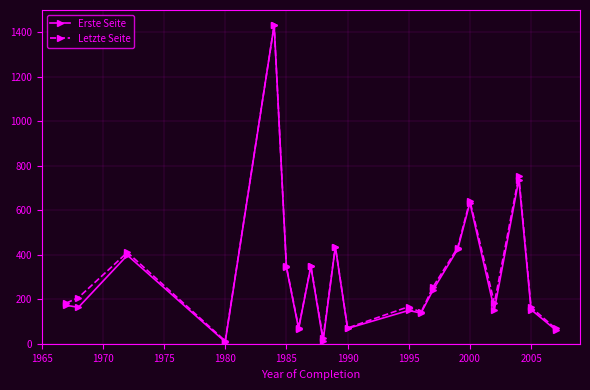

What is the maximum value for Letzte Seite?

1432.0